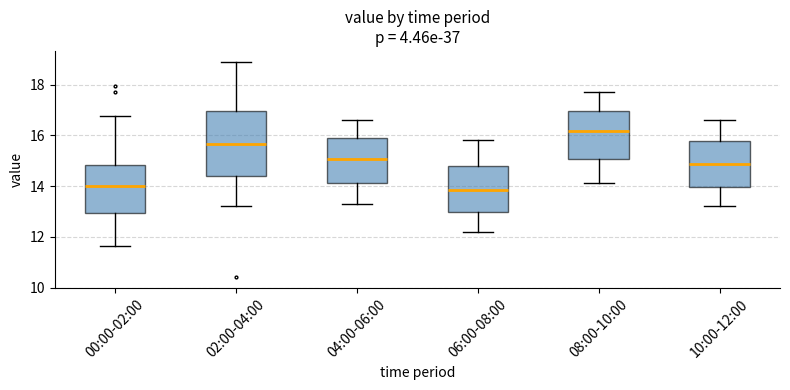

Which box's median line is the highest?

08:00-10:00